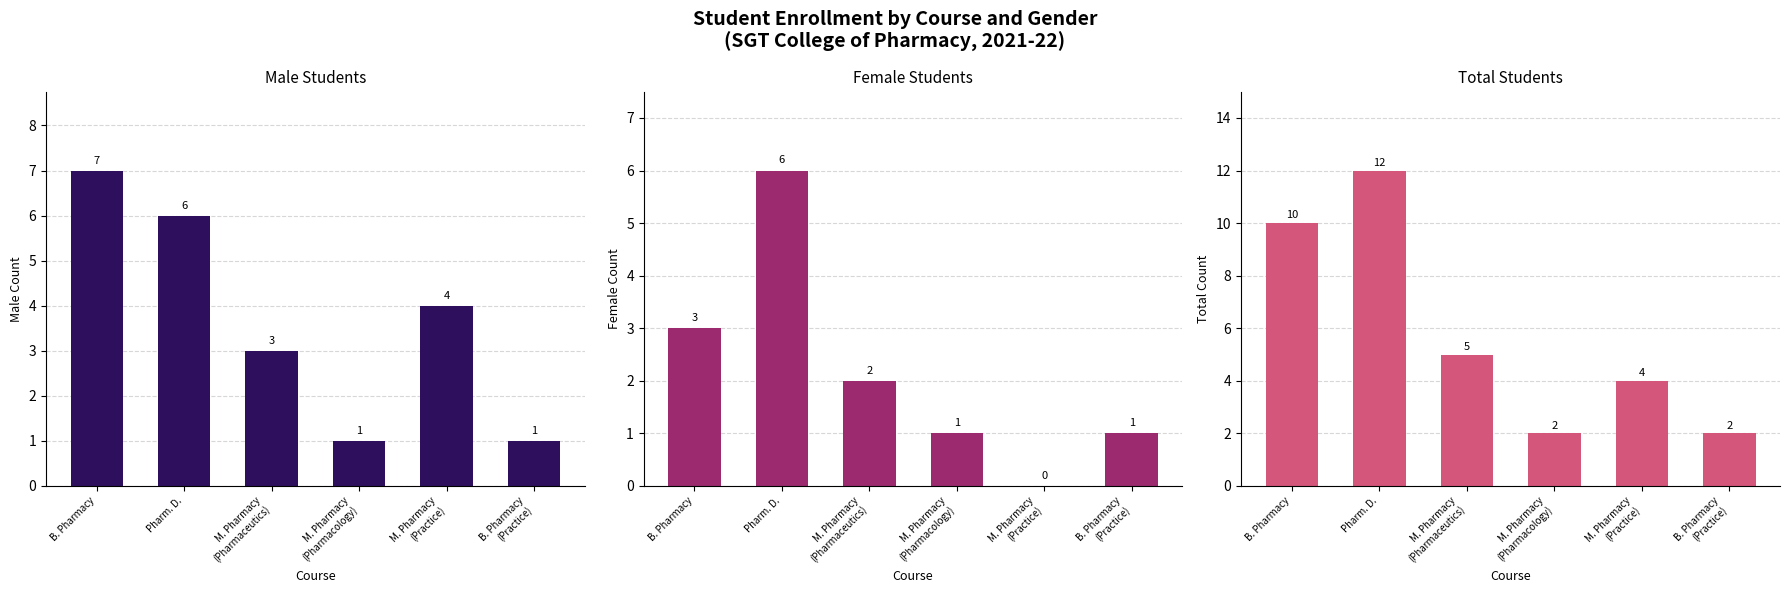

Which category has the highest value in the Female series?

Pharm. D.